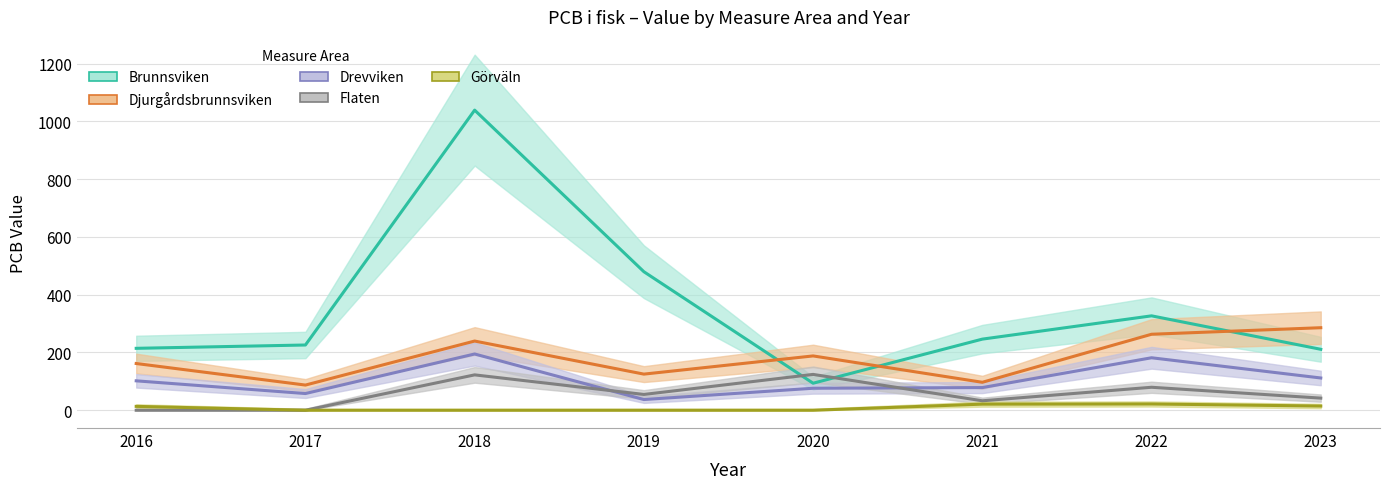

Where is Brunnsviken nearest to the value 566?

2019